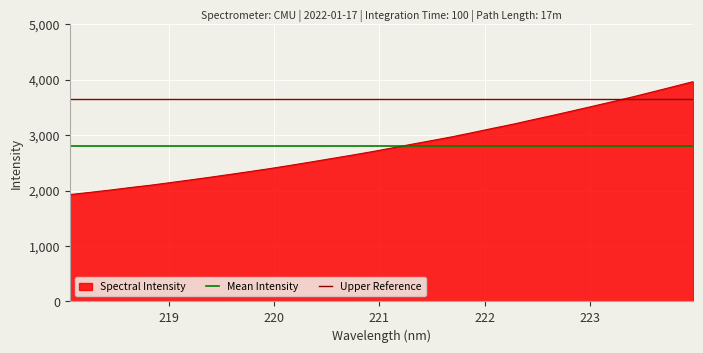

Is it true that Upper Reference equals 5350.0 at 218?

False